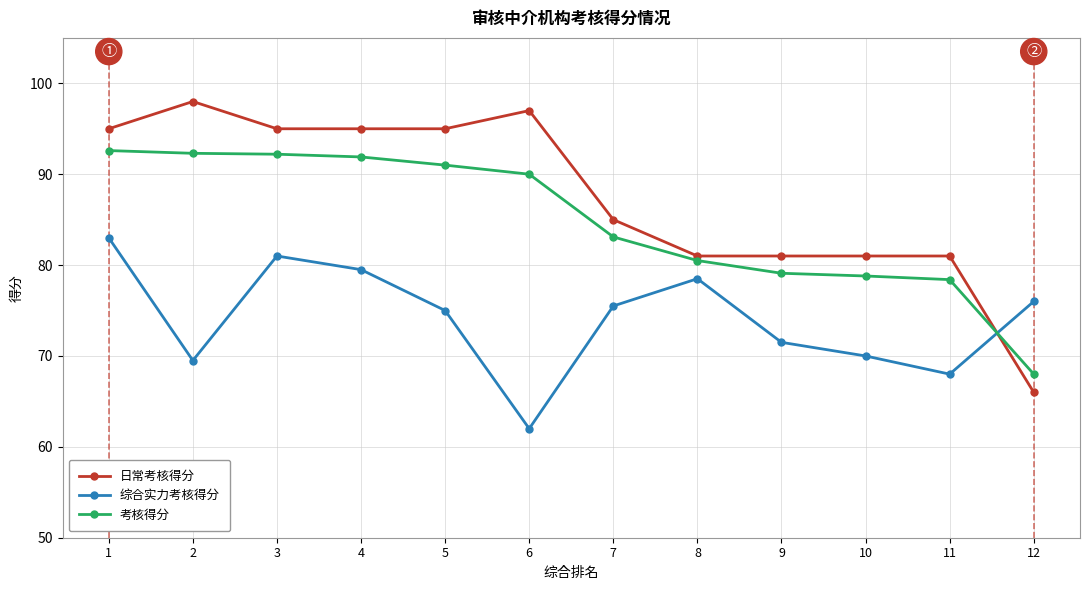

Rank the series by their maximum value, from highest to lowest.

日常考核得分, 考核得分, 综合实力考核得分